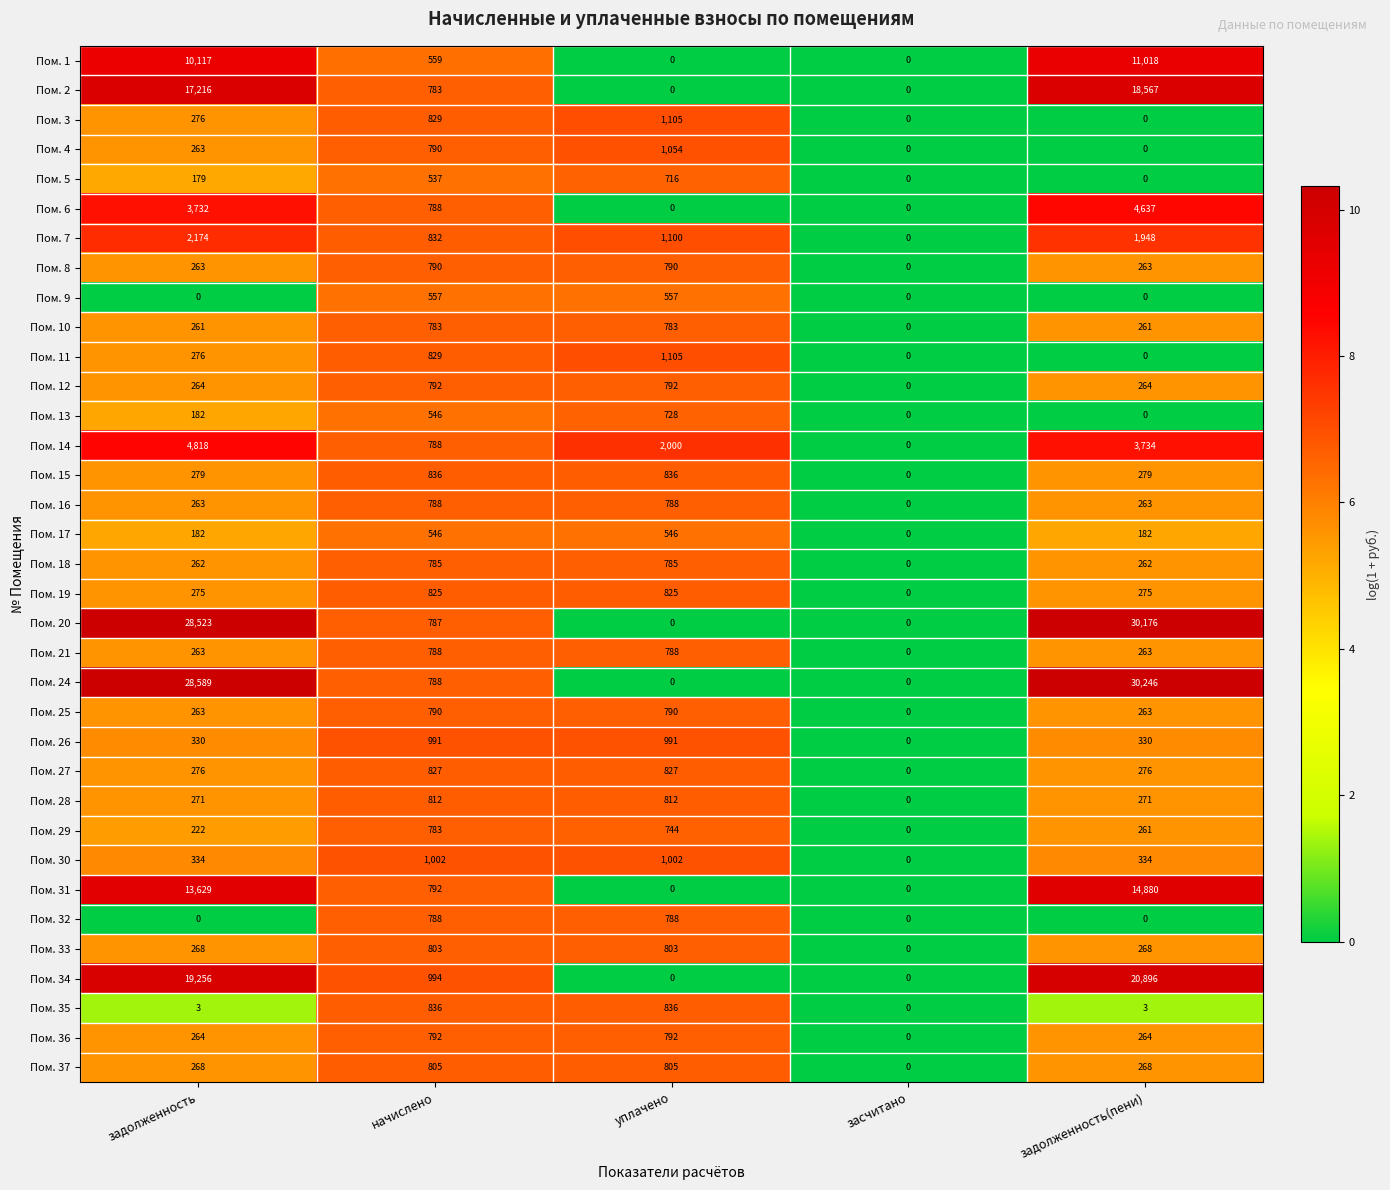

At how many categories does at least one series exceed 2?

4